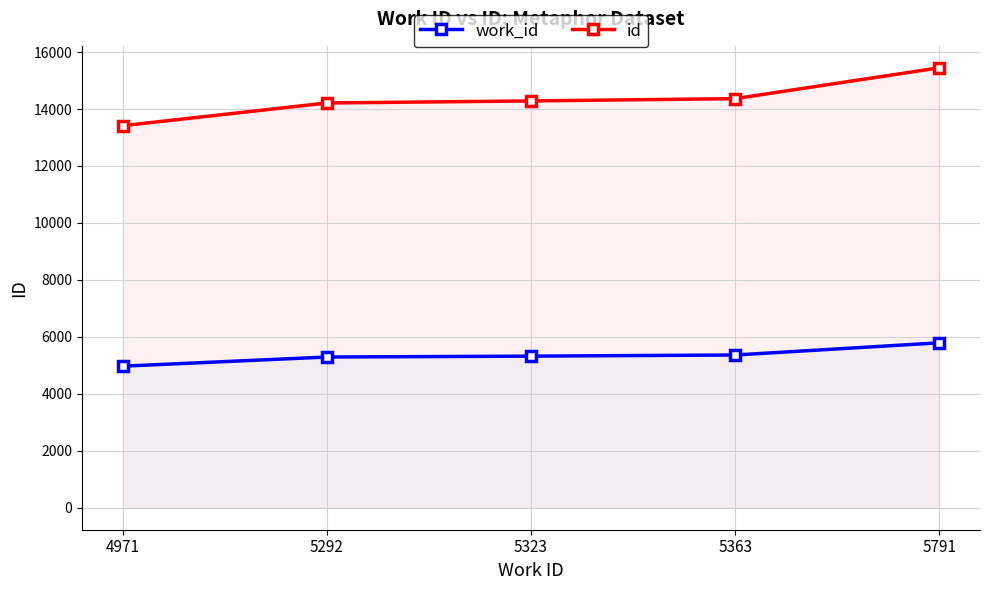

True or false: work_id has more than 2 interior local peaks.

False